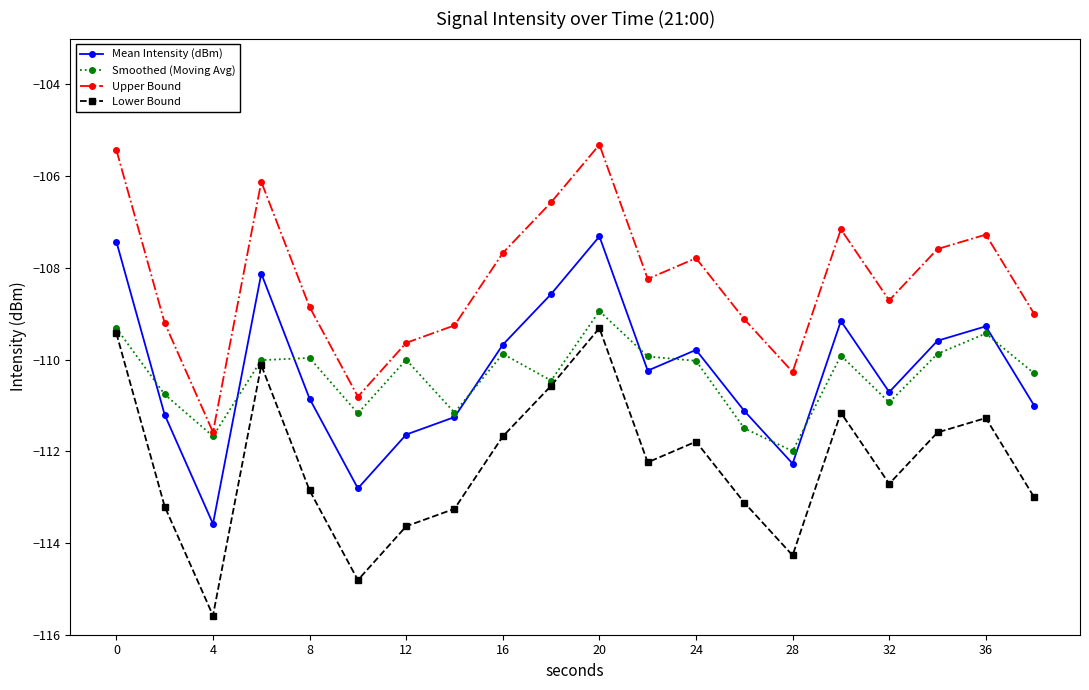

How many interior local valleys does the Mean Intensity (dBm) series have?

5